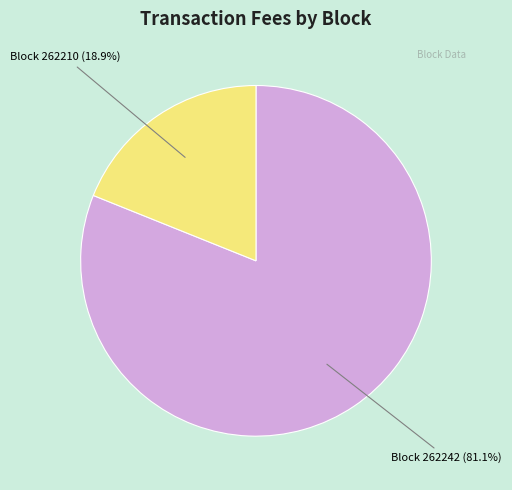

Do Block 262210 and Block 262242 together represent more than half of the pie?

Yes